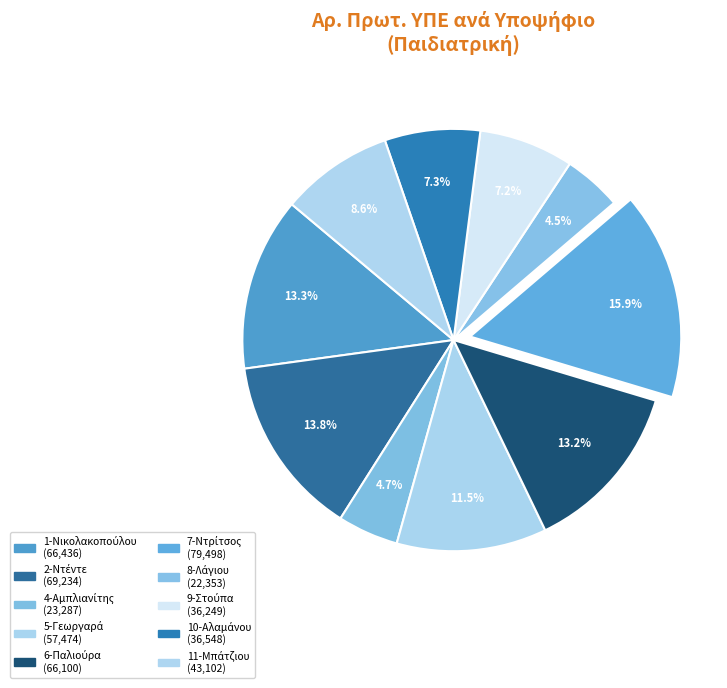

Rank the categories by value from lowest to highest.

8-Λάγιου, 4-Αμπλιανίτης, 9-Στούπα, 10-Αλαμάνου, 11-Μπάτζιου, 5-Γεωργαρά, 6-Παλιούρα, 1-Νικολακοπούλου, 2-Ντέντε, 7-Ντρίτσος